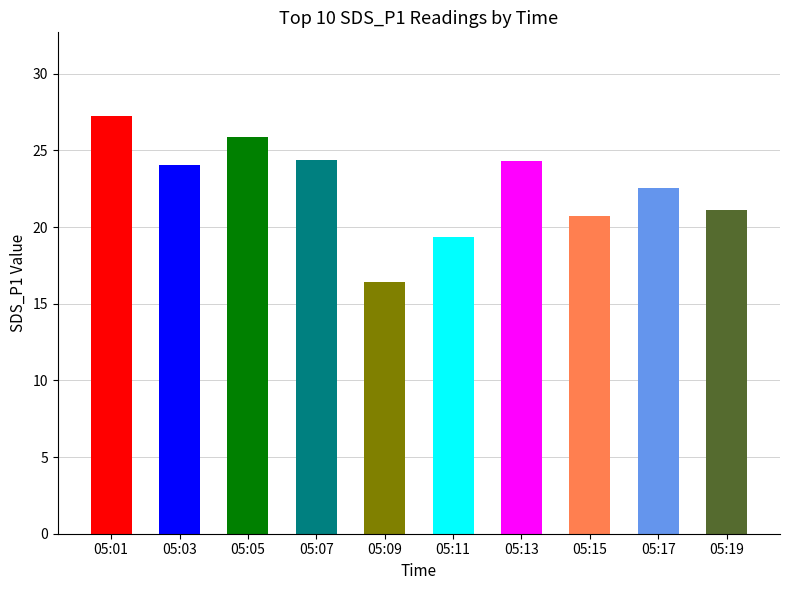

What is the average value?

22.6